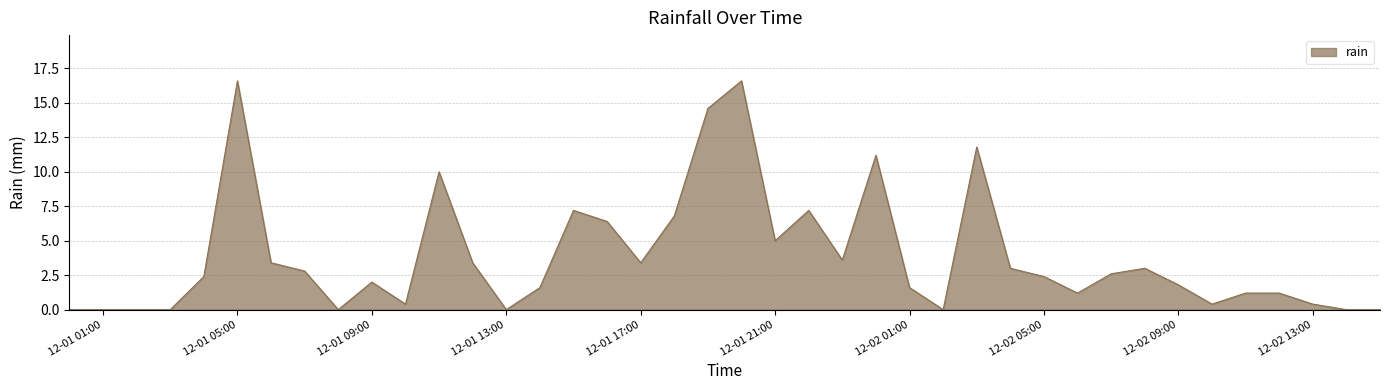

What is the greatest value displayed?

16.6